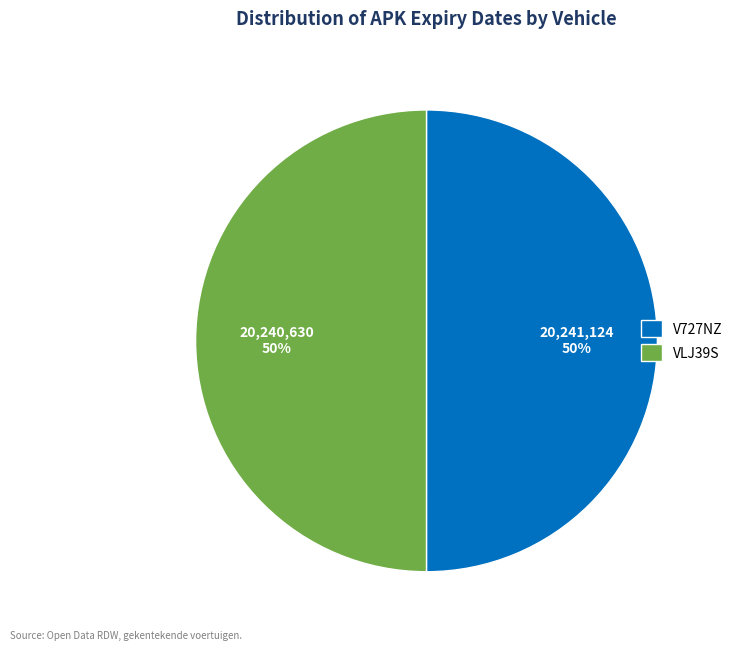

True or false: VLJ39S accounts for 43% of the total.

False